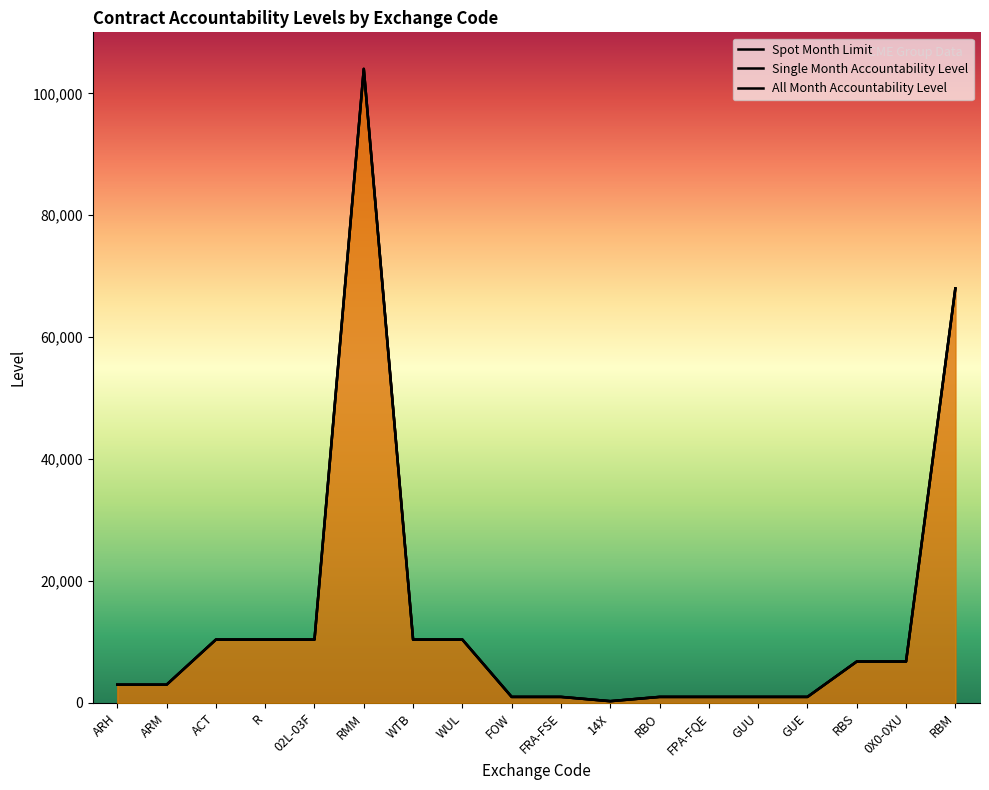

Is it true that All Month Accountability Level equals 452 at FPA-FQE?

False